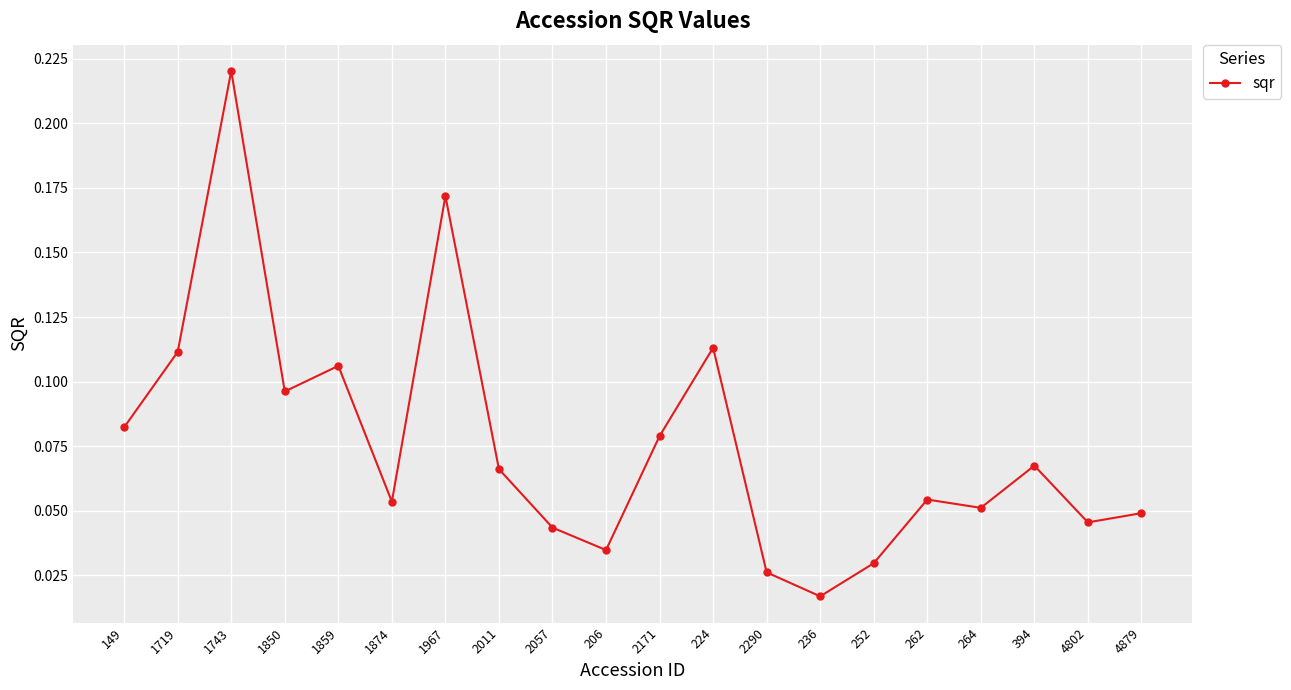

Which has a higher value, 4802 or 1743?

1743